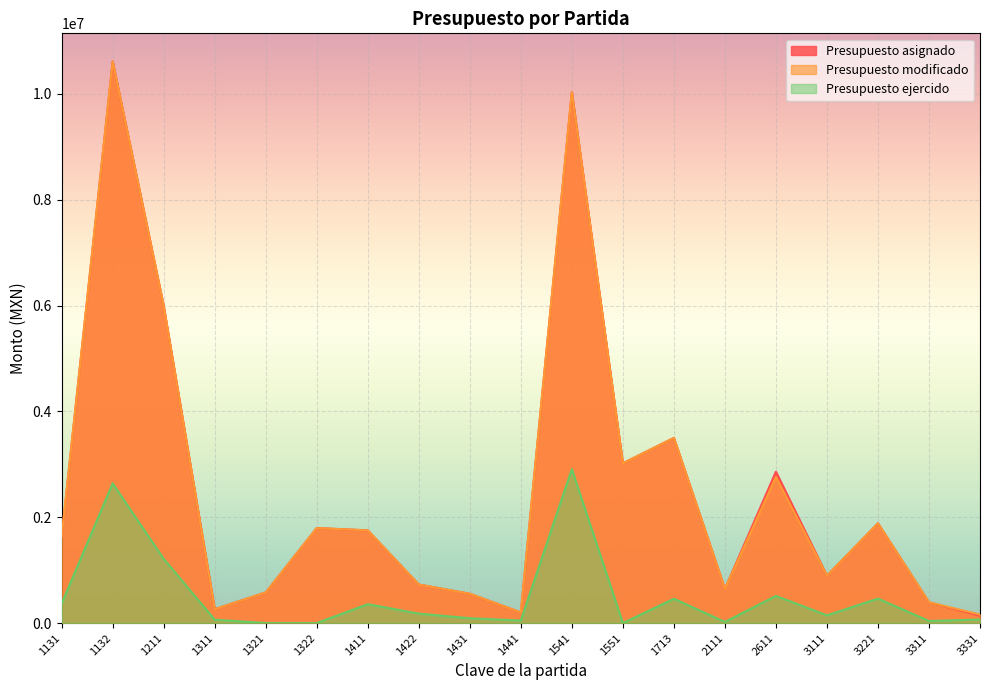

What is the value of the Presupuesto asignado point at the 4th from the left?

260875.0